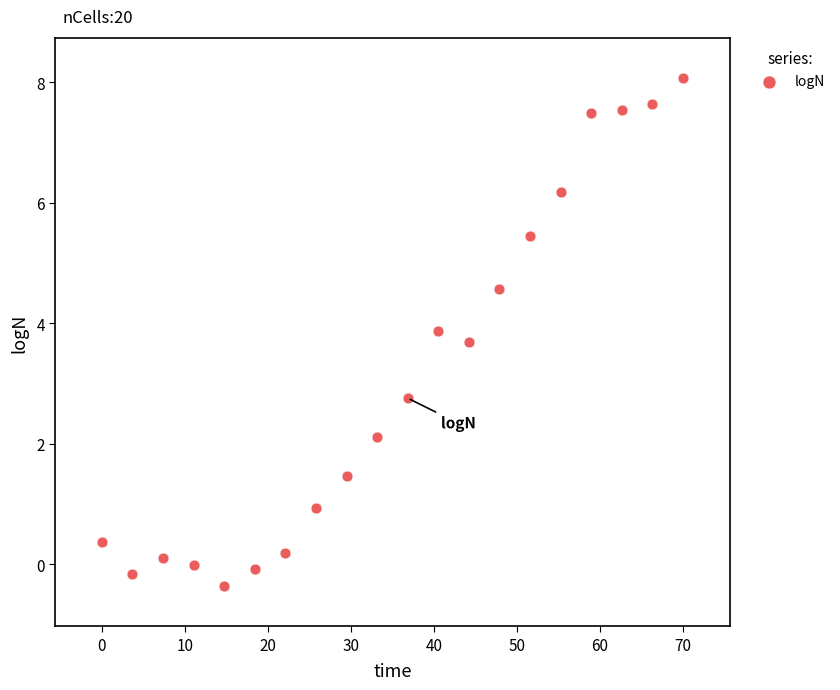

What is the range of Y values (max minus min)?

8.4